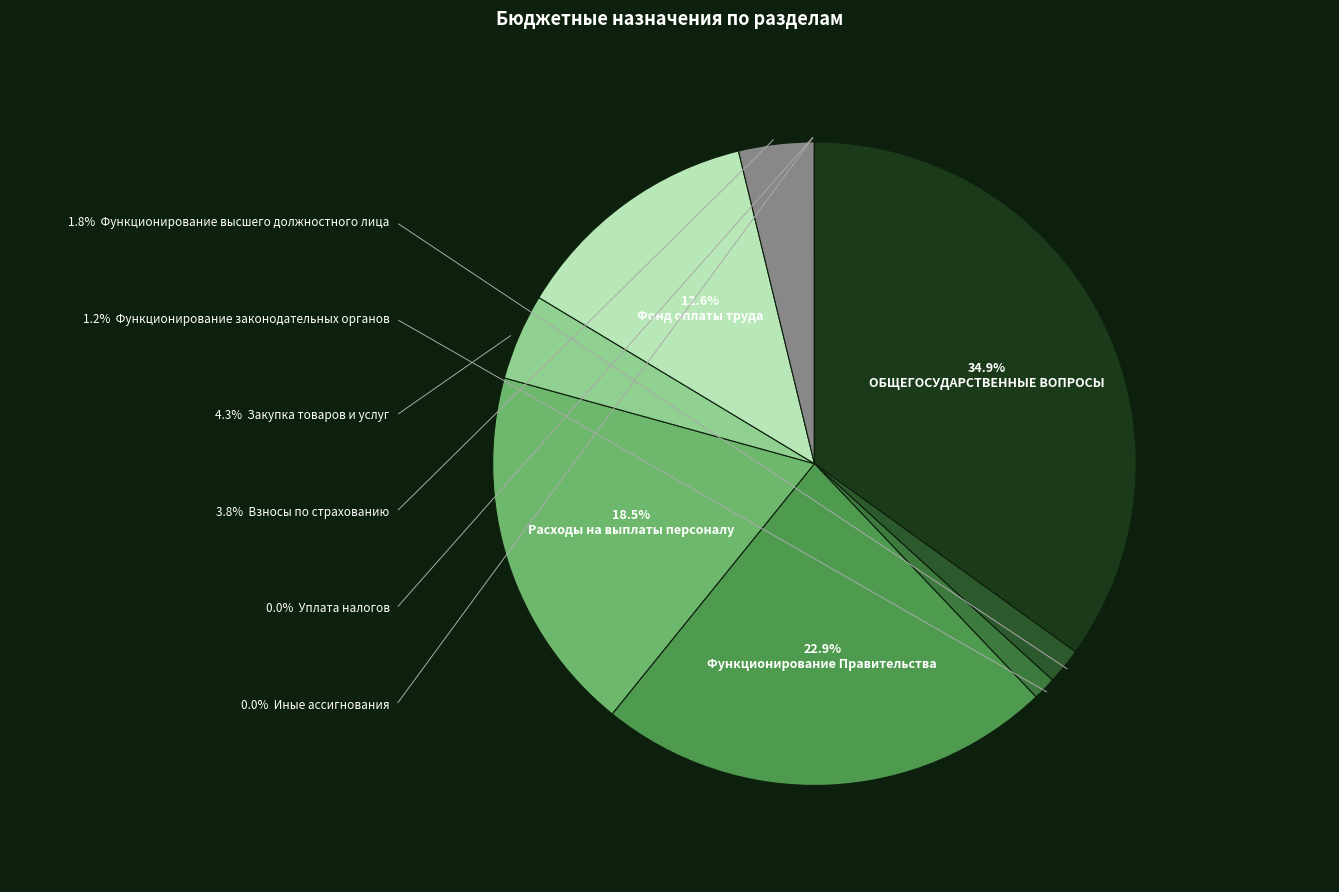

Is it true that Взносы по обязательному страхованию (0104/129) is 12% of the pie?

False